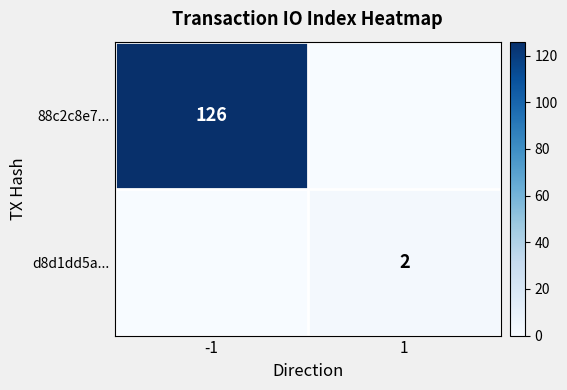

The value of 88c2c8e7... at 1 is 0. True or false?

True